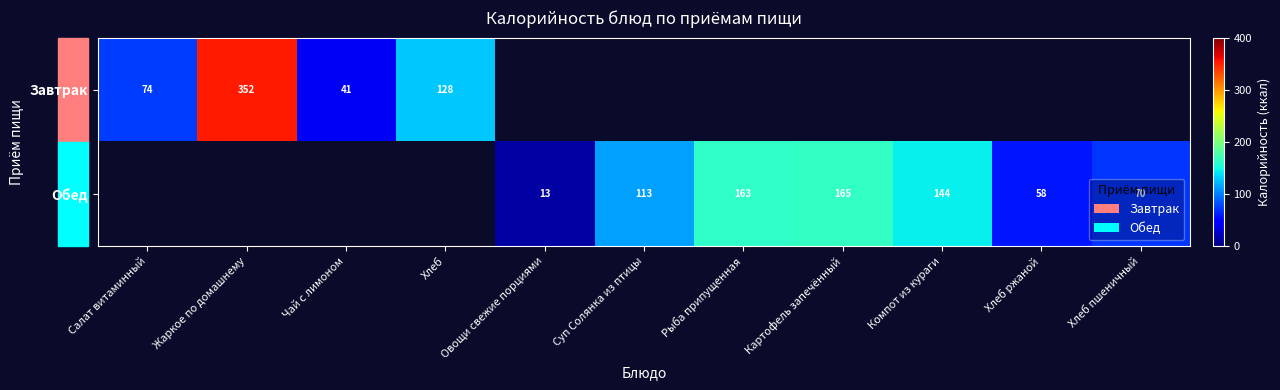

At how many categories does at least one series exceed 101?

6